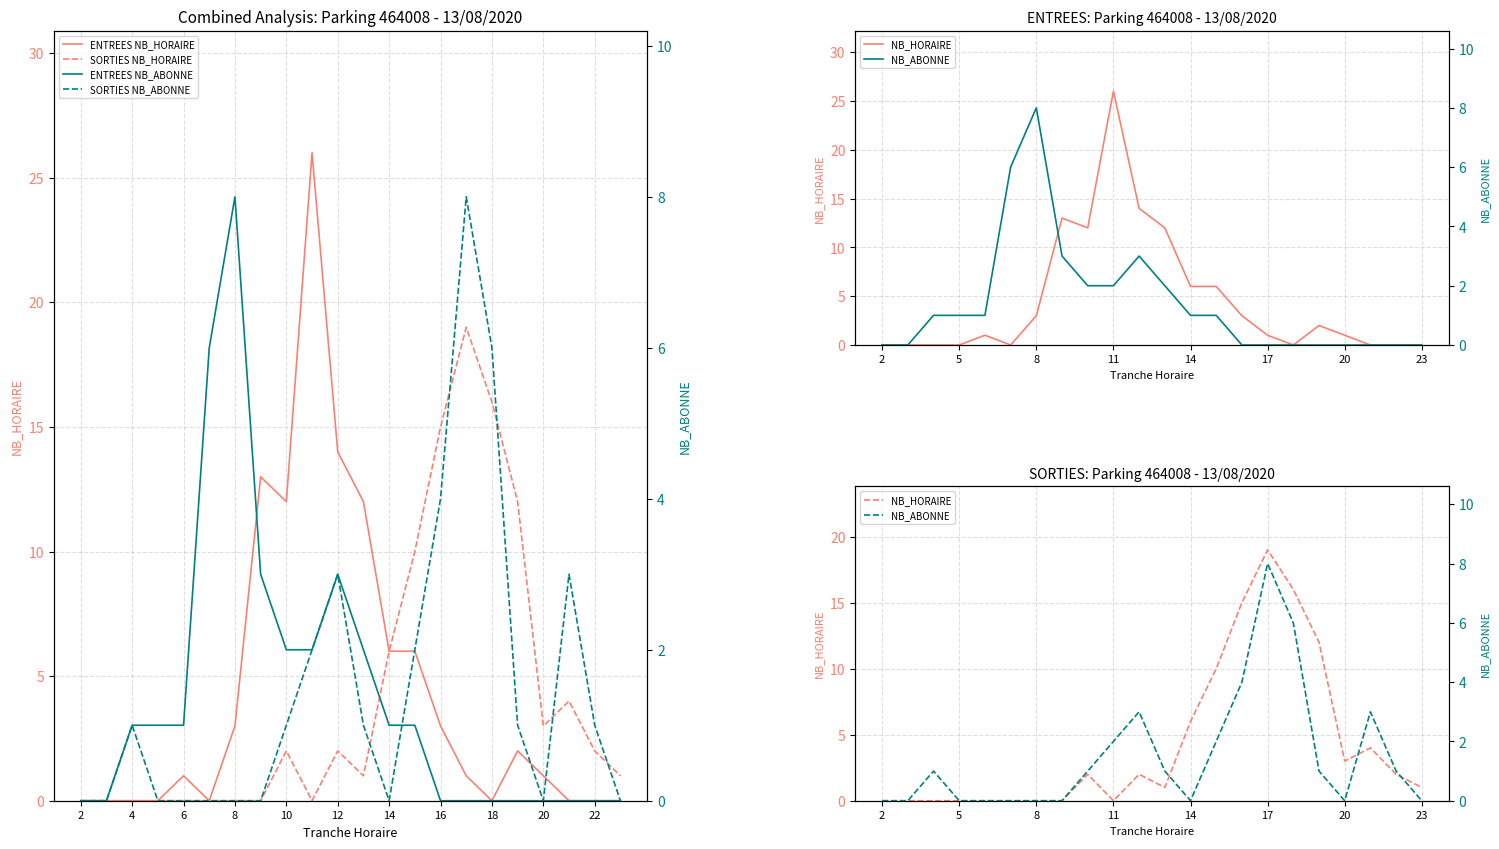

What is the sum of all NB_ABONNE values?

33